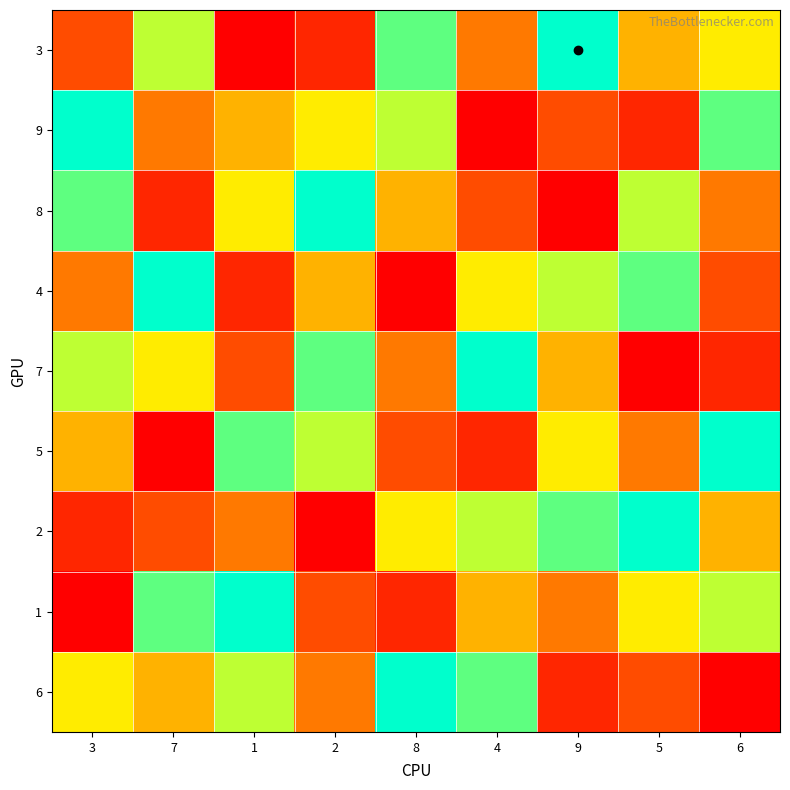

What is the greatest value displayed?

9